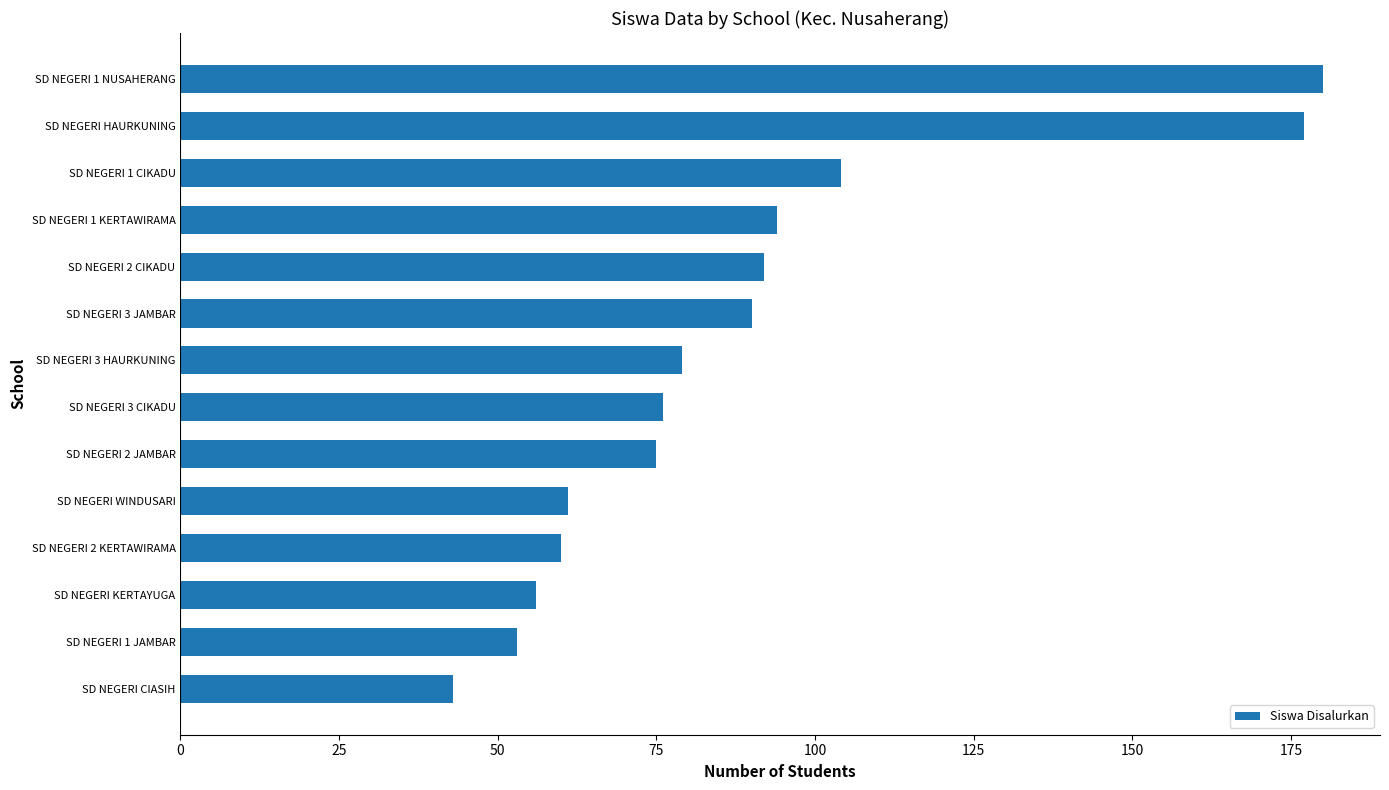

Is it true that the value at SD NEGERI 1 JAMBAR is 81?

False